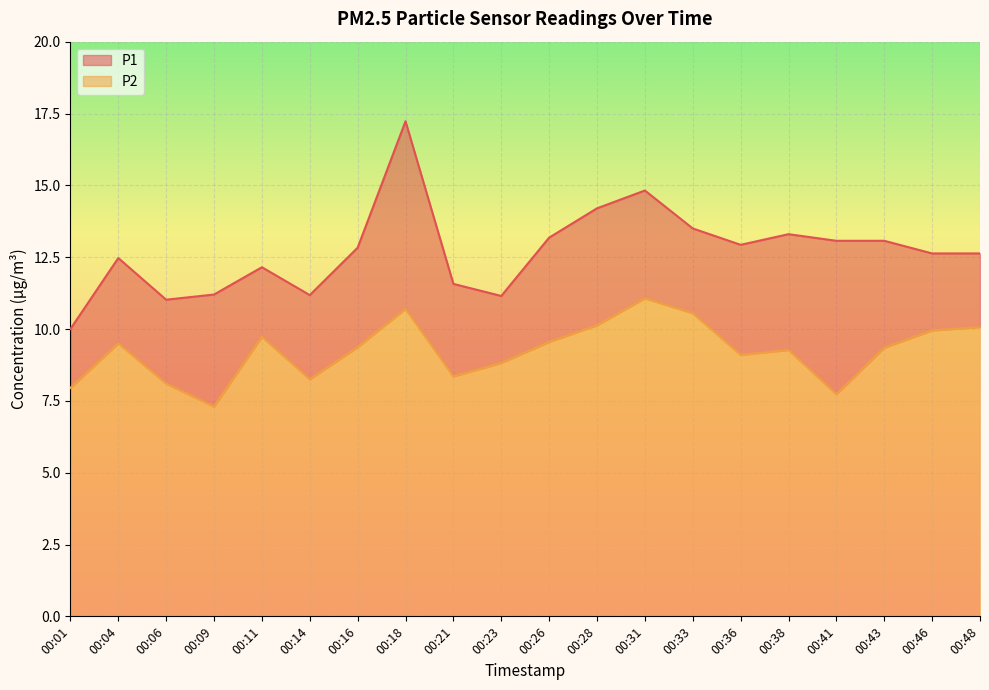

Which series has the largest total across all categories?

P1